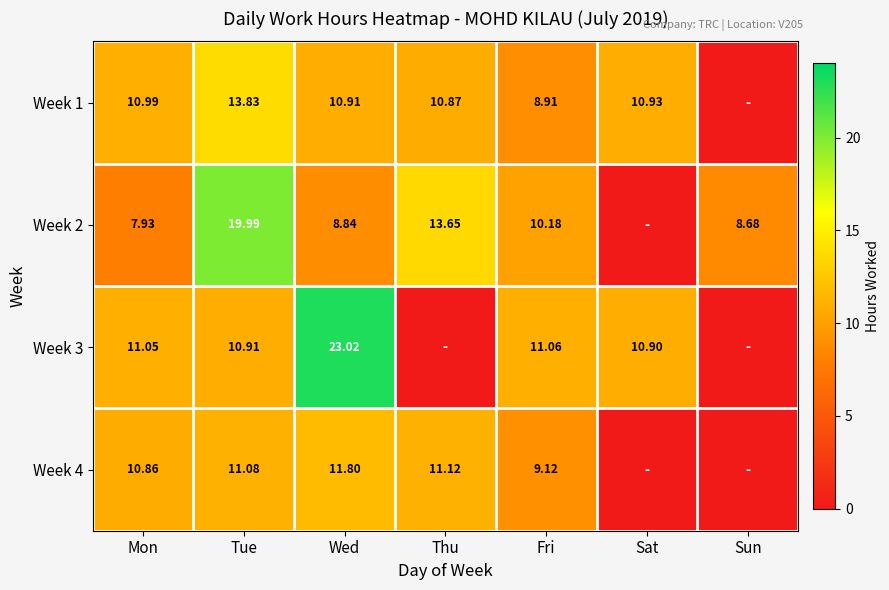

At how many categories does at least one series exceed 15?

2